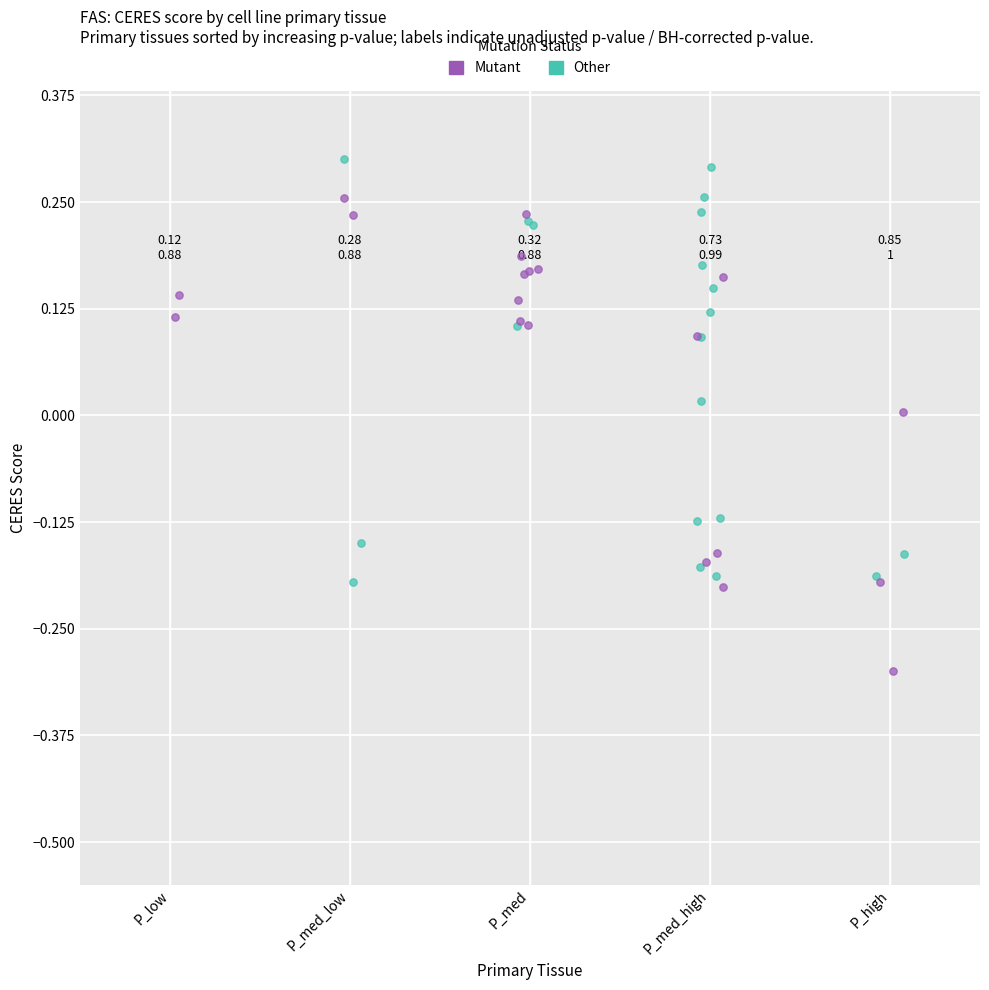

What are all the series names shown in the legend?

Mutant, Other